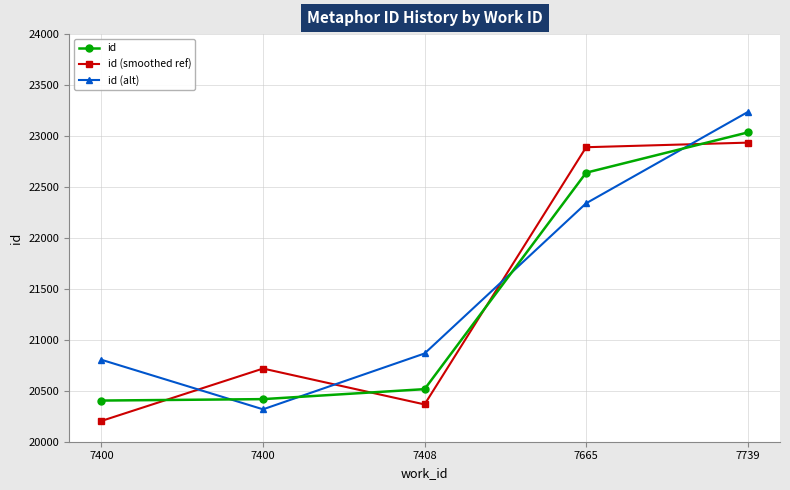

Rank the series by their average value, from lowest to highest.

id, id (smoothed ref), id (alt)